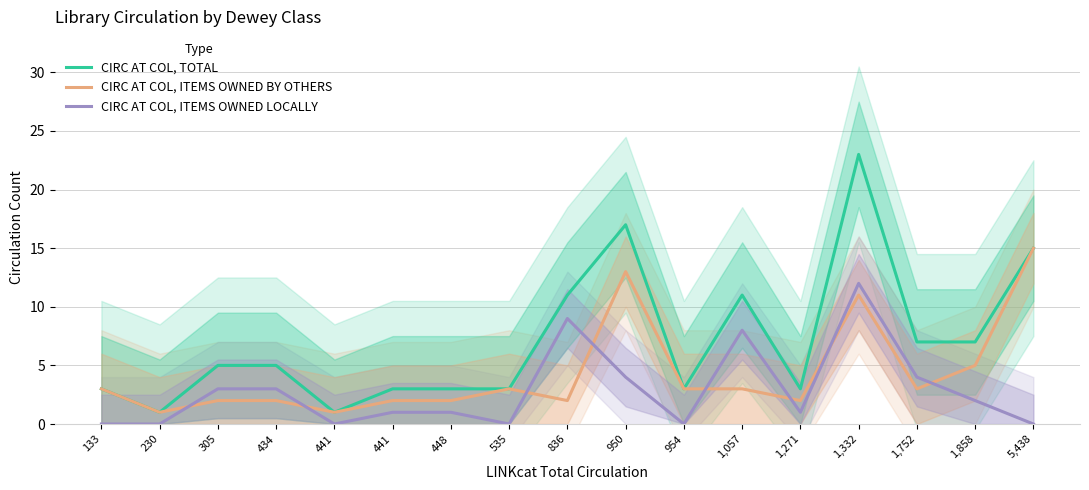

How many lines are shown in the chart?

3